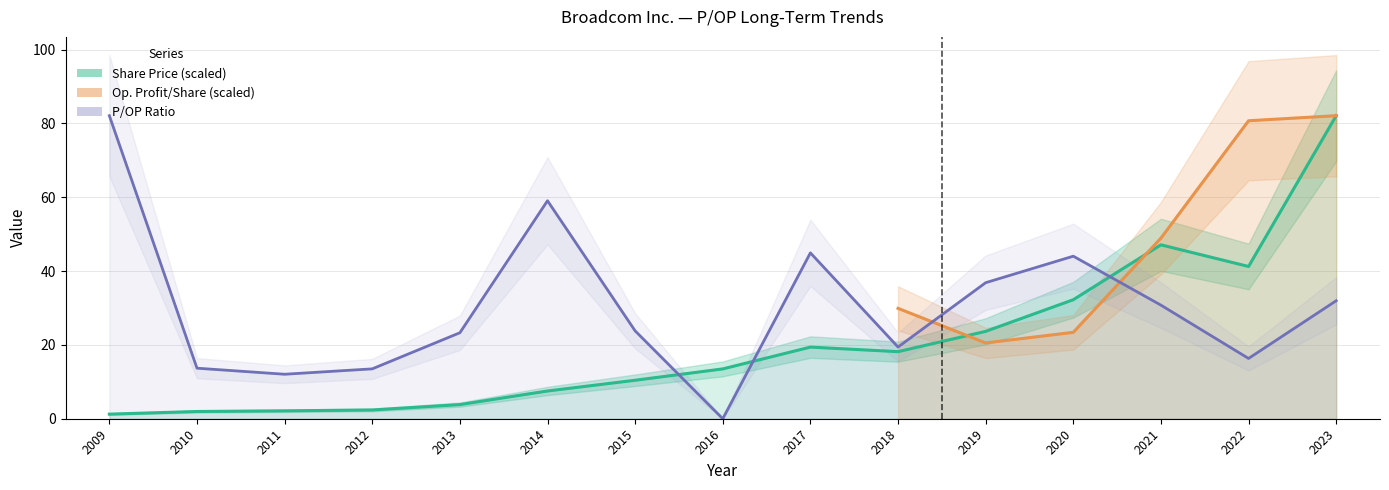

After their last crossing, which series has the higher values: Share price or P/OP?

Share price